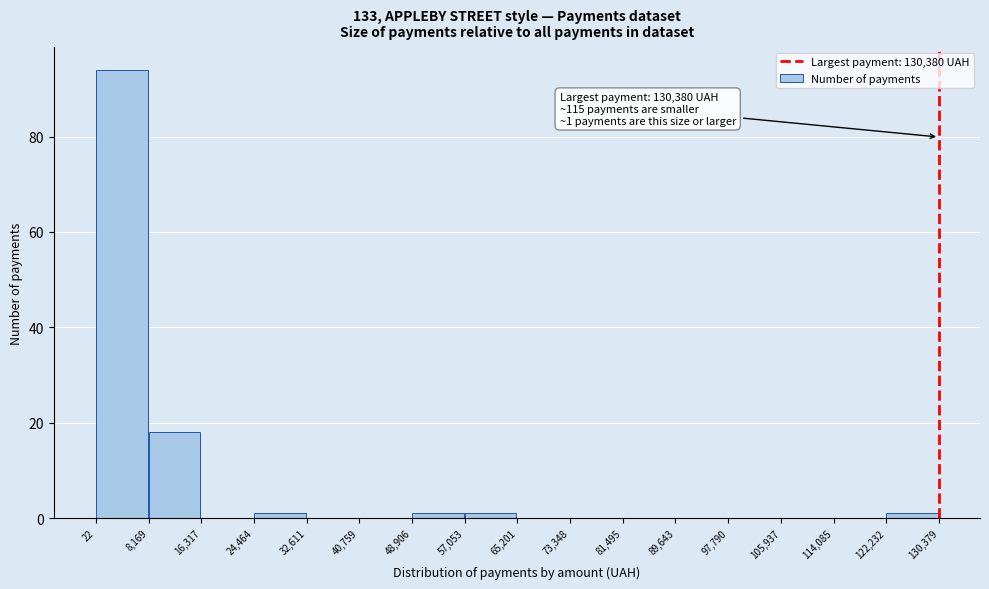

Over which range of the x-axis is the bar tallest?

22 to 8,169